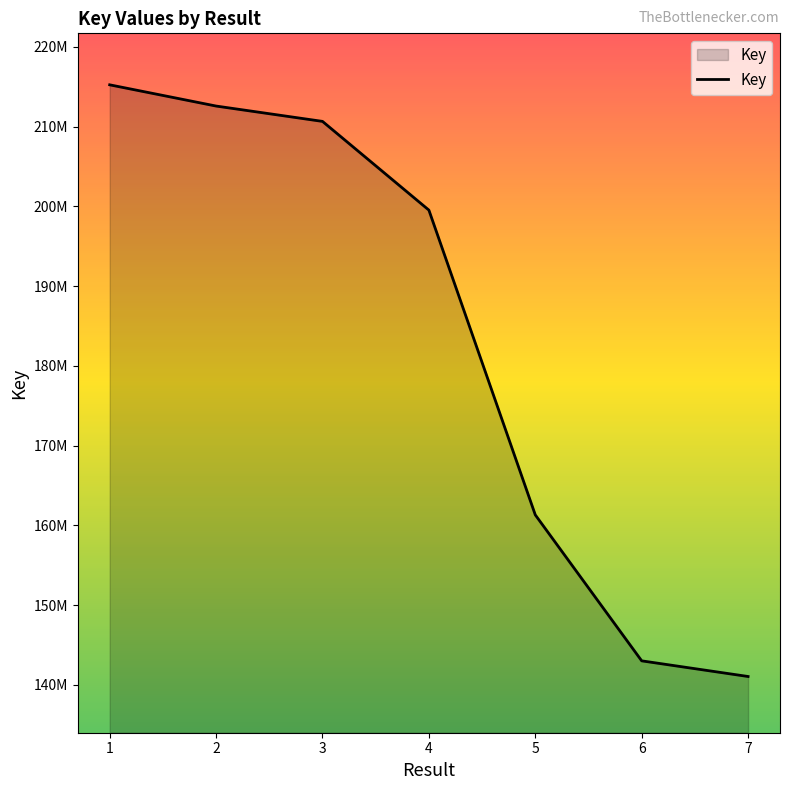

Is this an area chart (filled region under the line)?

Yes